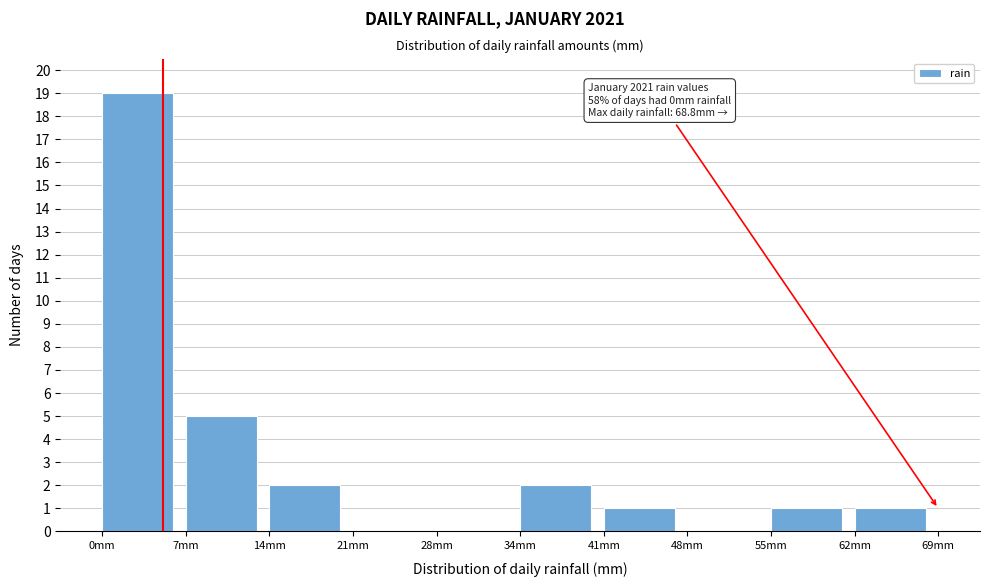

Over which range of the x-axis is the bar tallest?

0 to 7